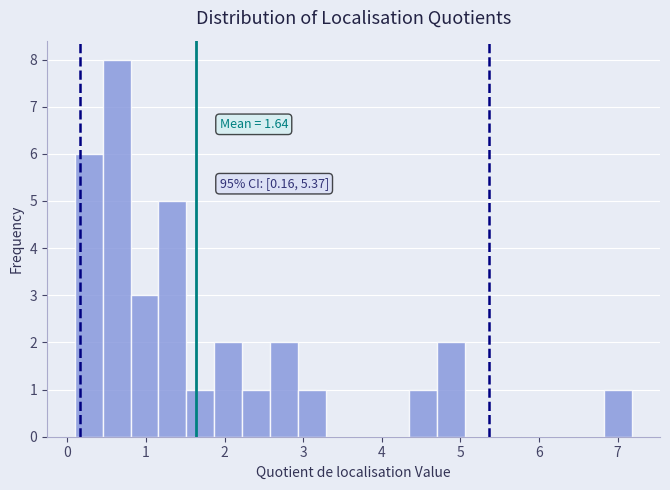

Around what value on the x-axis is the tallest bar? Give the approximate position of its centre, as read against the axis.

0.6